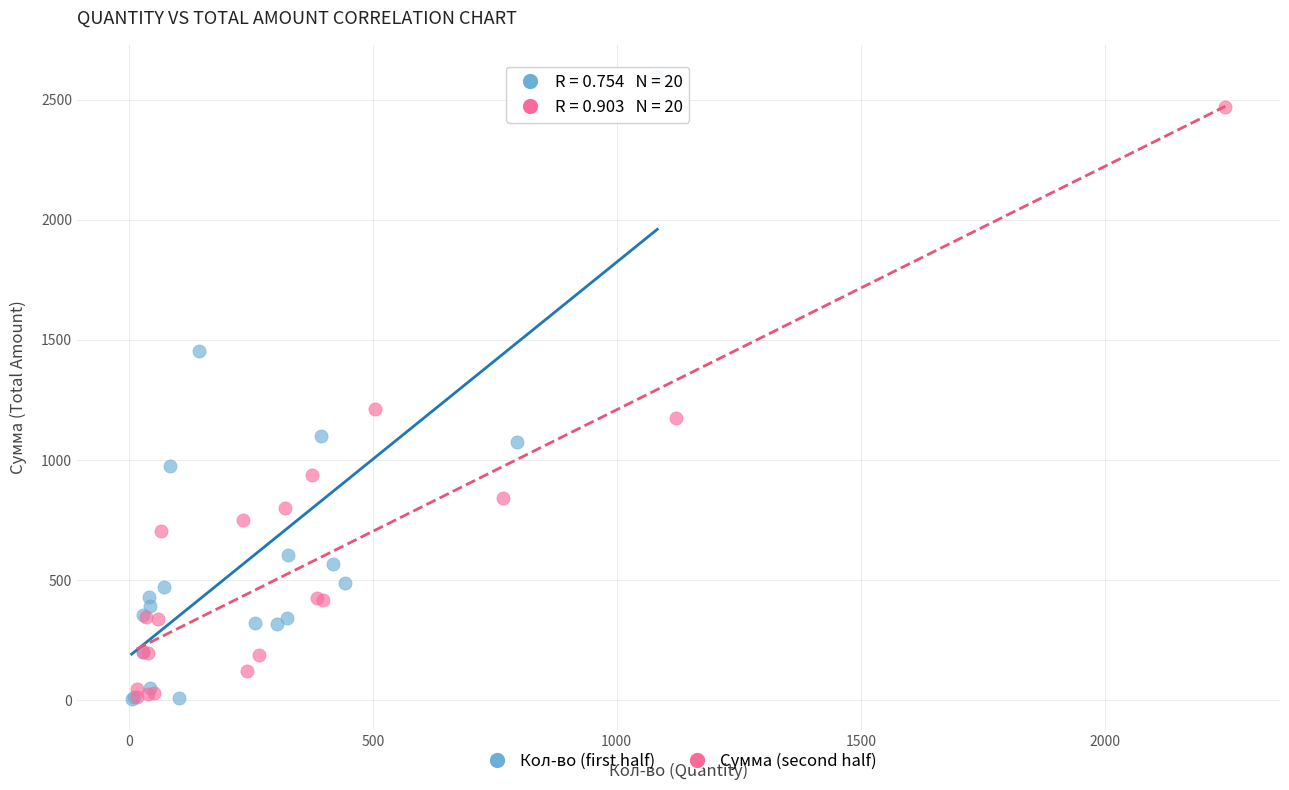

Which series contains the highest Y value?

Кол-во (first half)